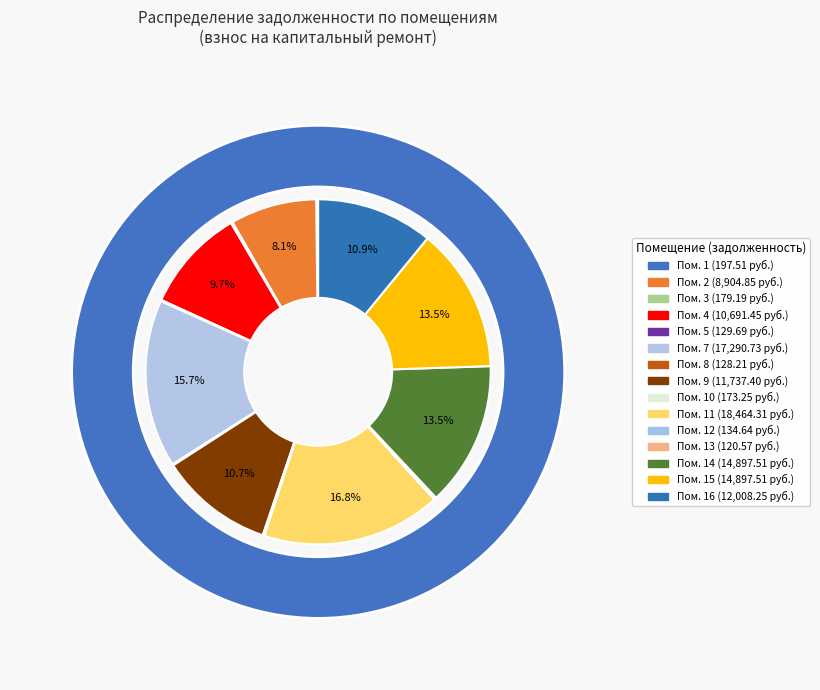

To the nearest percent, what is the average slice percentage?

6%